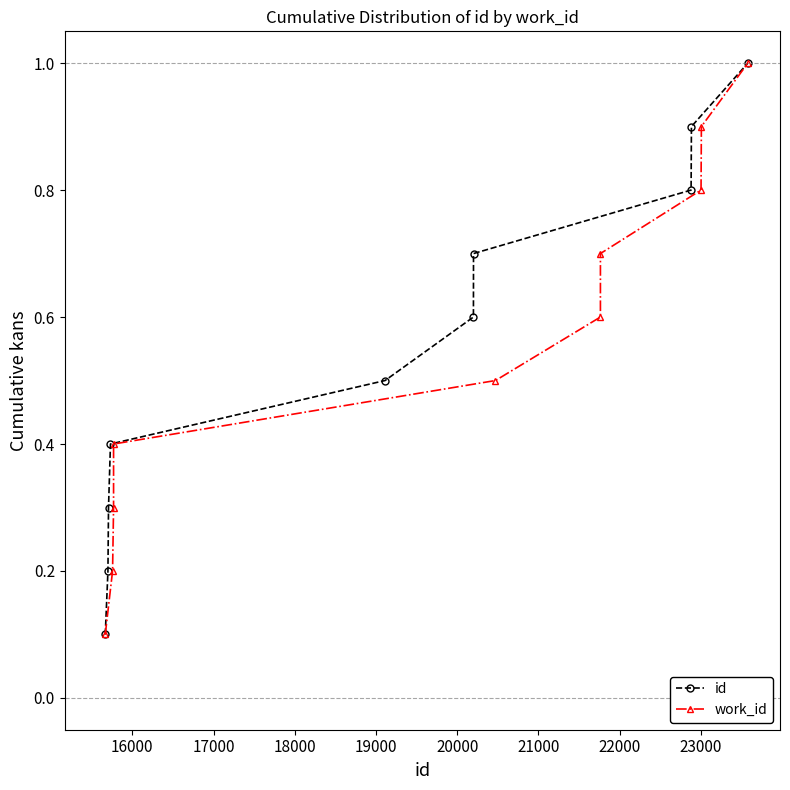

What is the value of the id point at the 2nd from the left?

0.2